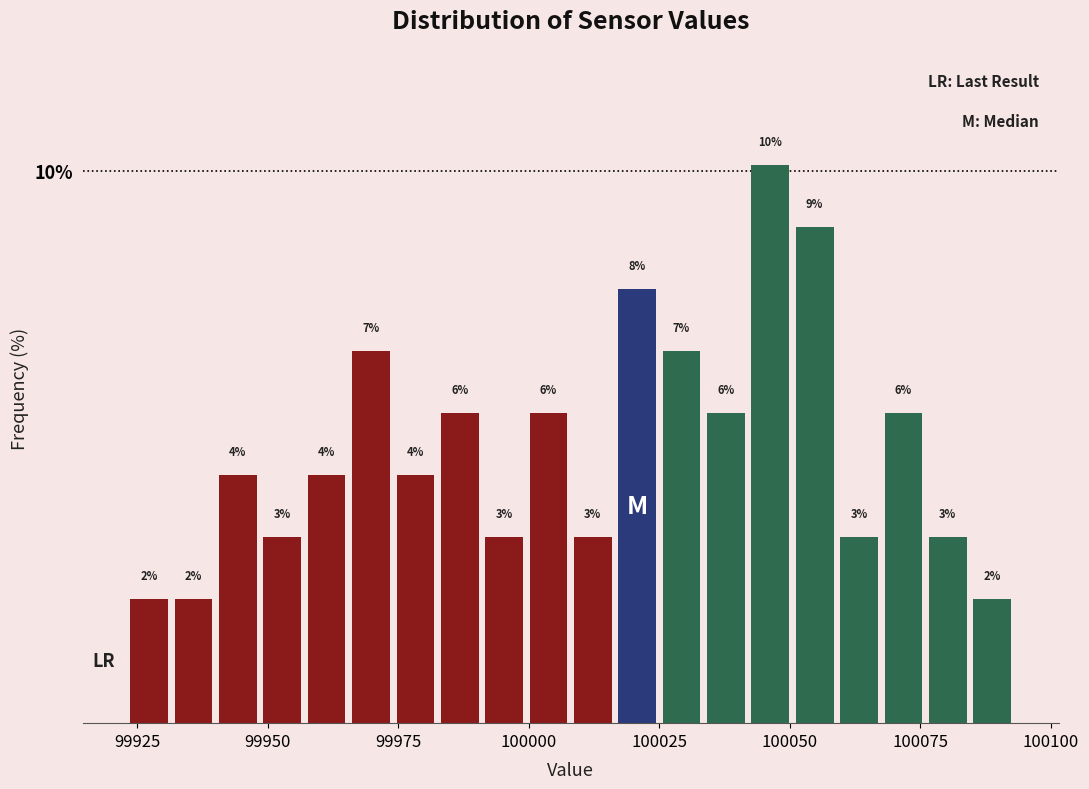

Around what value on the x-axis is the tallest bar? Give the approximate position of its centre, as read against the axis.

100045